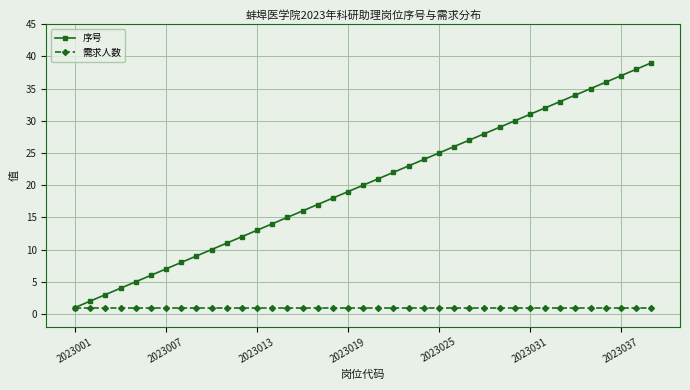

List the series in order of their peak value, lowest first.

需求人数, 序号